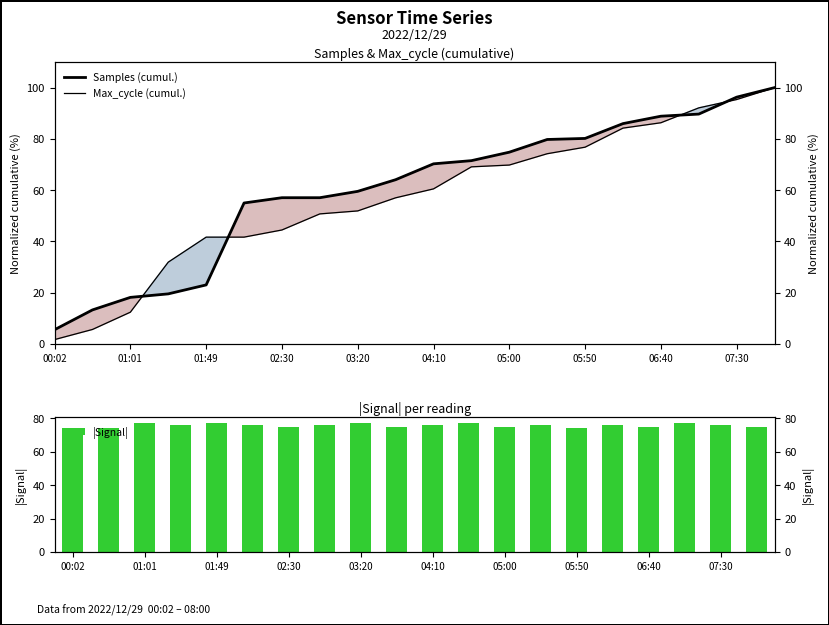

Which series has the widest spread of values?

Max_cycle (cumul.)